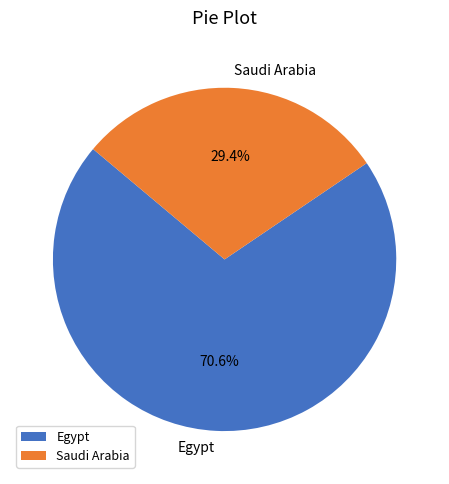

What is the largest slice in the pie chart?

Egypt